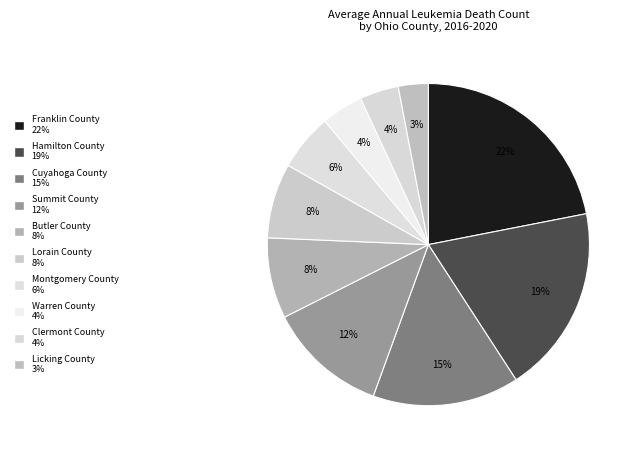

Count the number of slices in the pie.

10